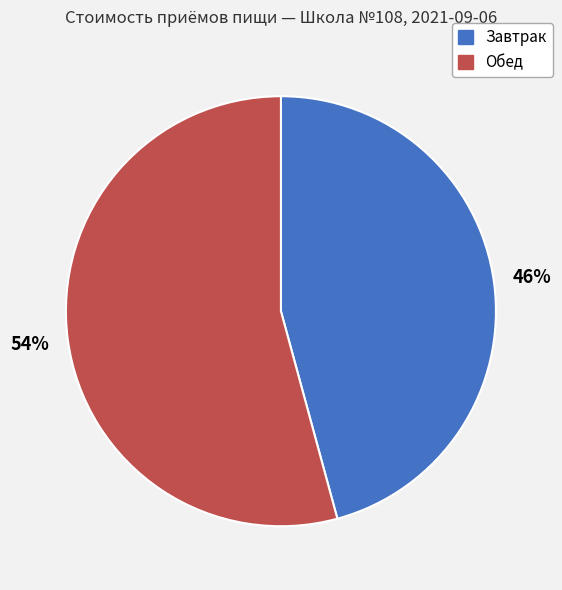

Is Завтрак the majority of the pie?

No